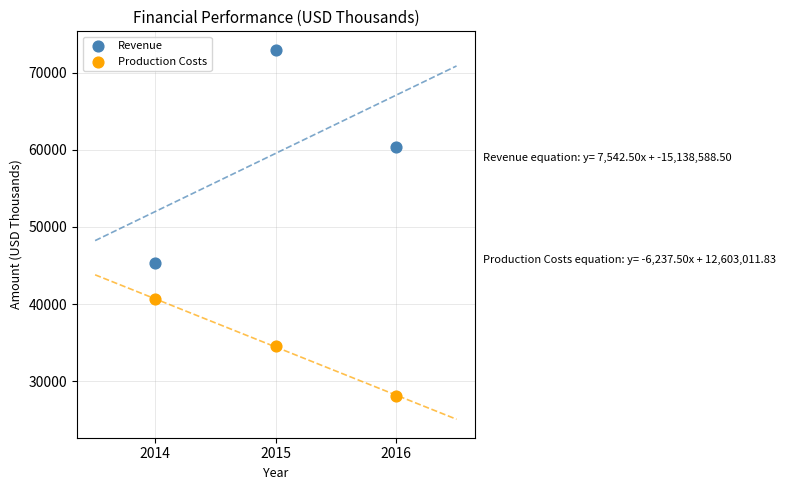

Which series has the largest Y range (max minus min)?

Revenue